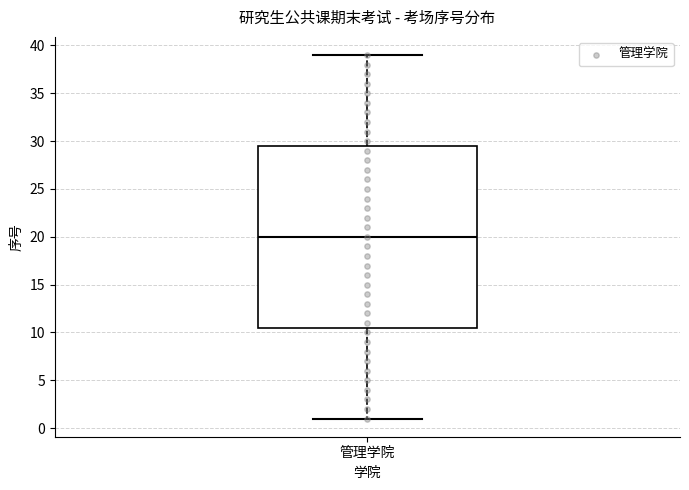

Where is the upper edge of the box for 管理学院 on the y-axis? The values are not printed on the chart, so give them approximately, as read against the axis.

29.5